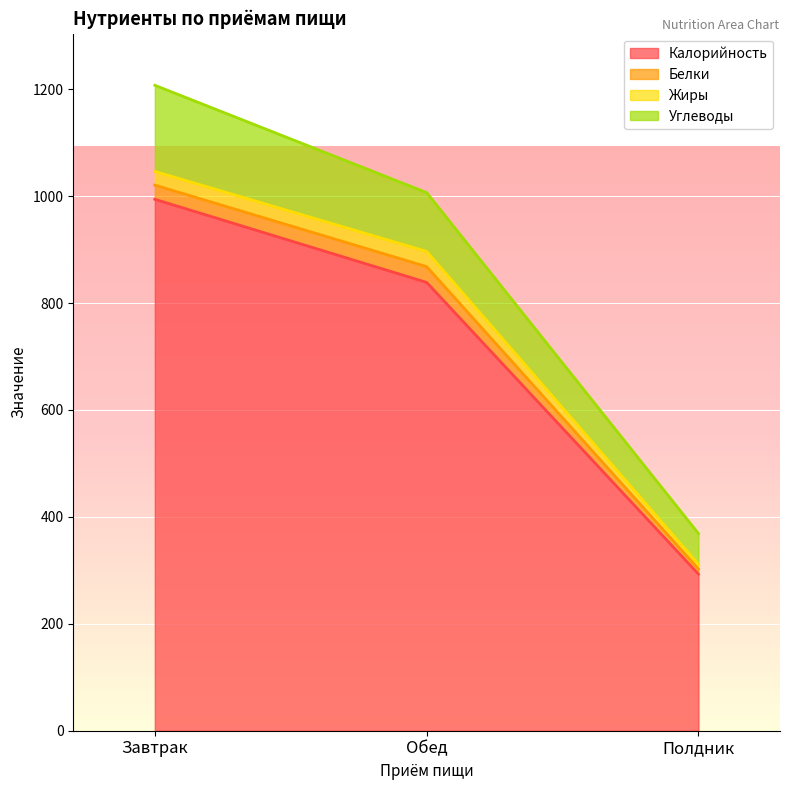

What is the total value across all series at Обед?

1006.7